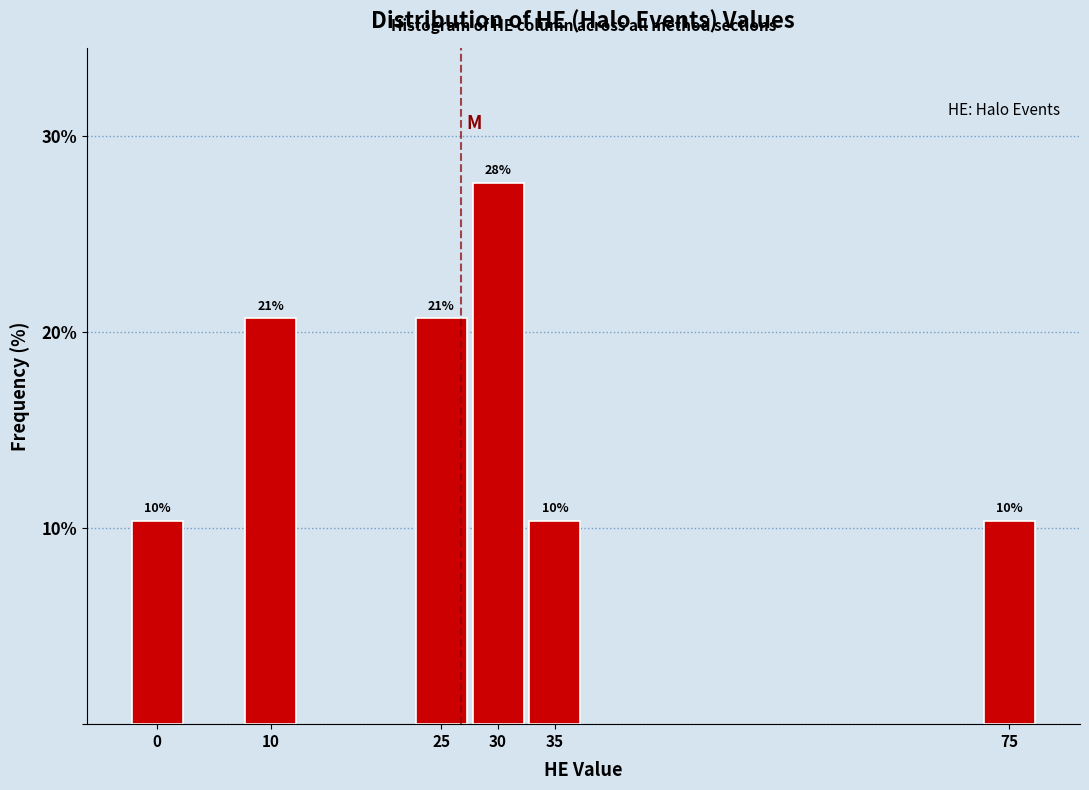

Are the bars horizontal?

No